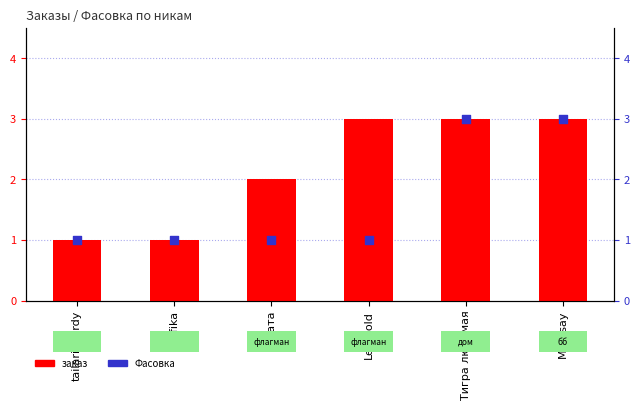

Which series contains the lowest Y value?

заказ